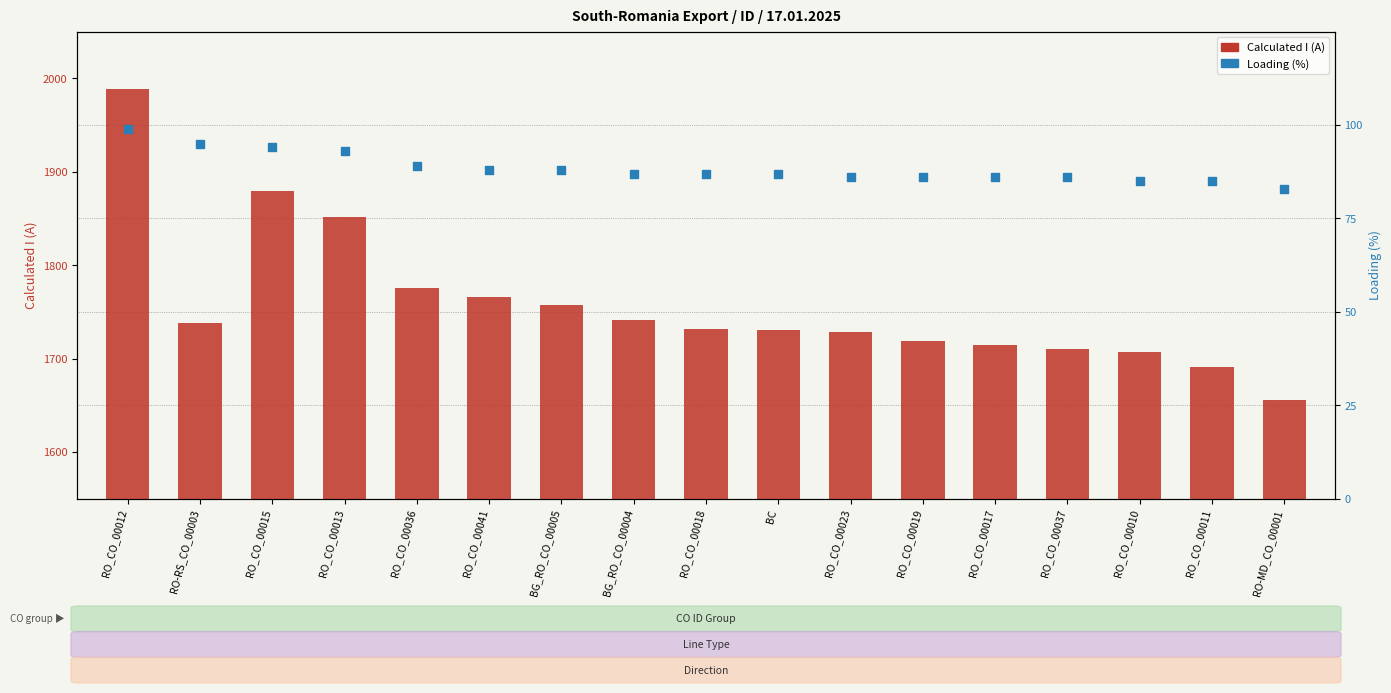

At which category is the sum across all series the highest?

RO_CO_00012